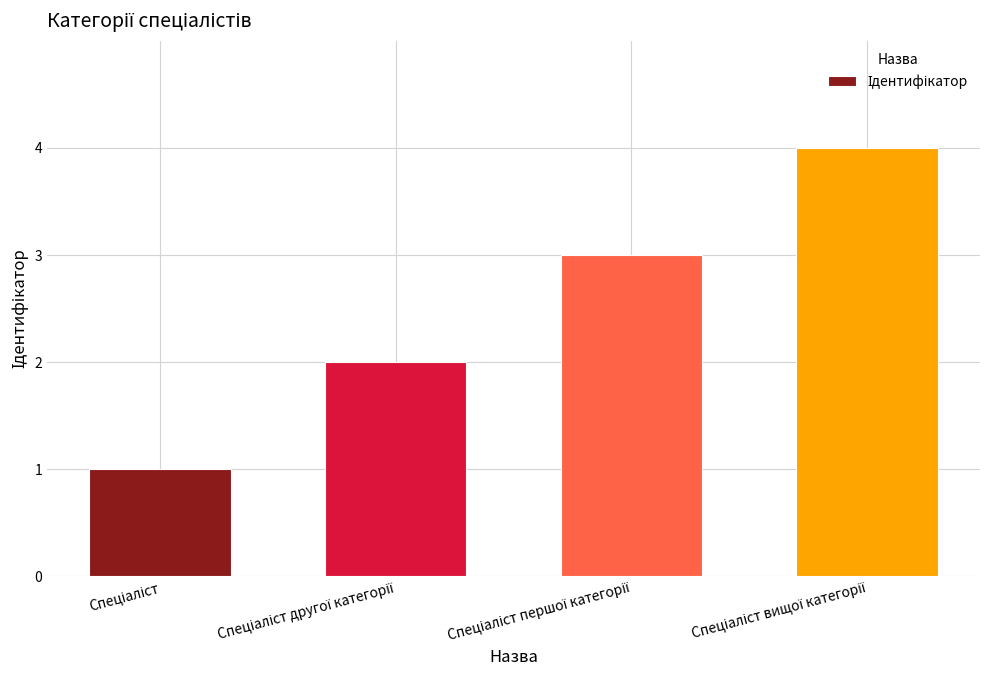

What is the greatest value displayed?

4